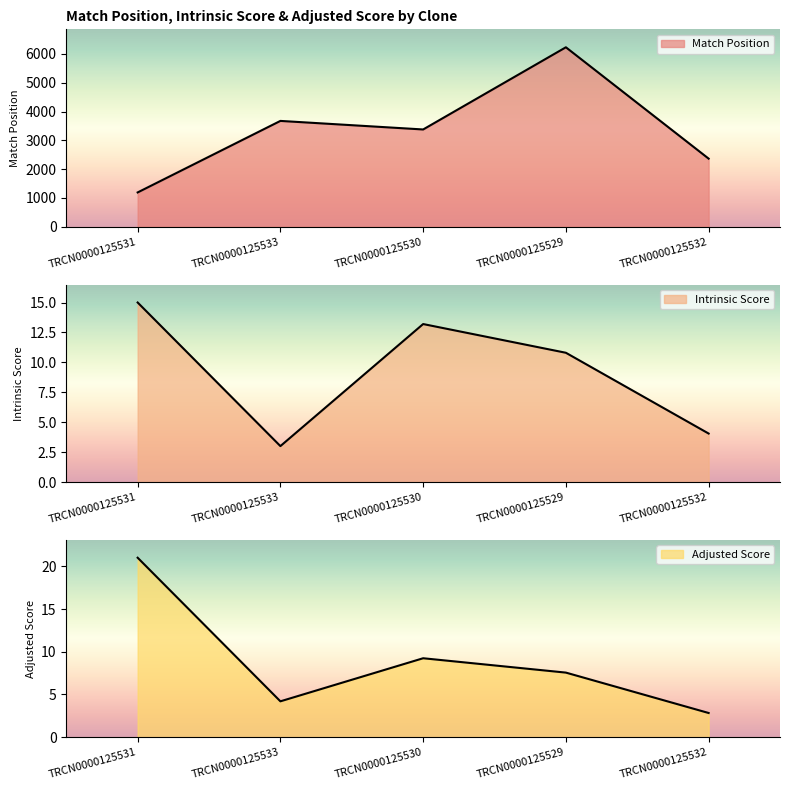

At which category does Match Position reach its first local peak?

TRCN0000125533